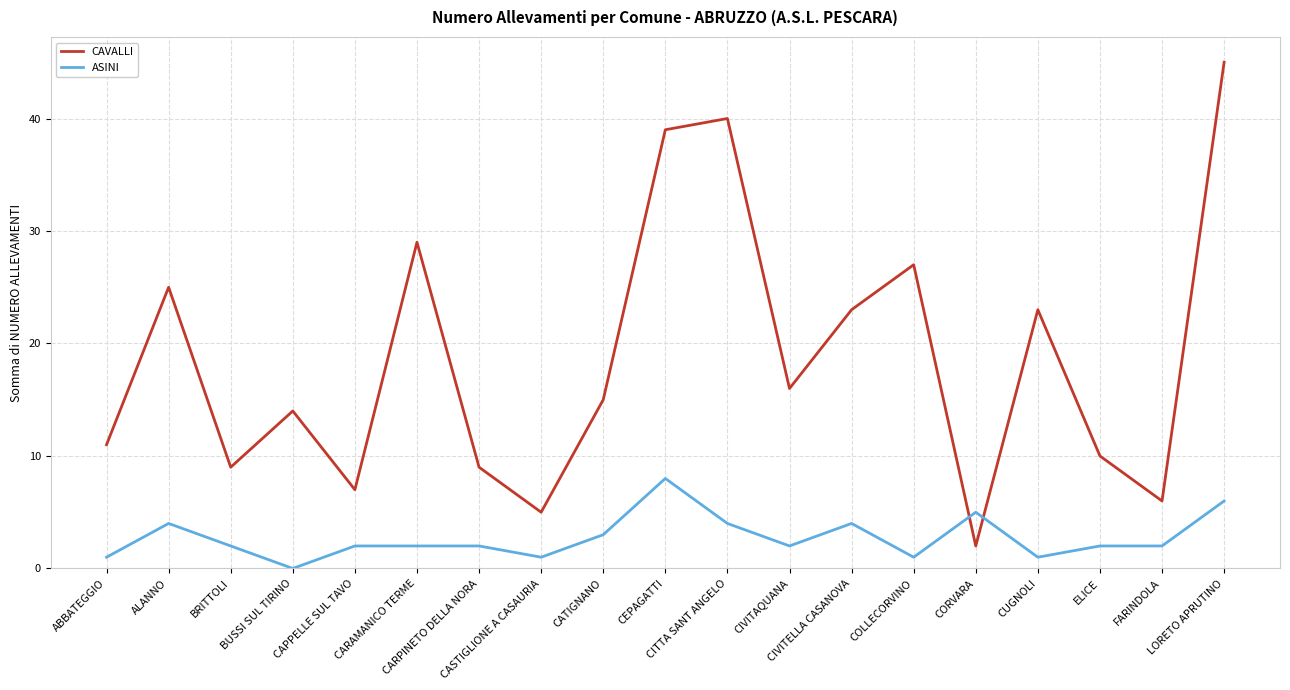

Which series has the largest range (max minus min)?

CAVALLI